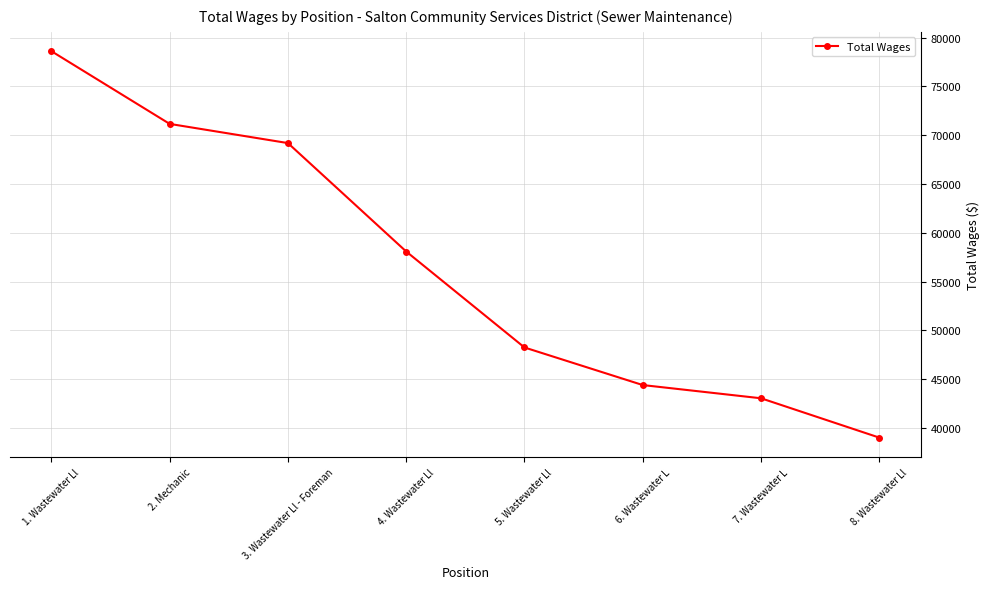

Which has a higher value, 1. Wastewater Ll or 4. Wastewater Ll?

1. Wastewater Ll